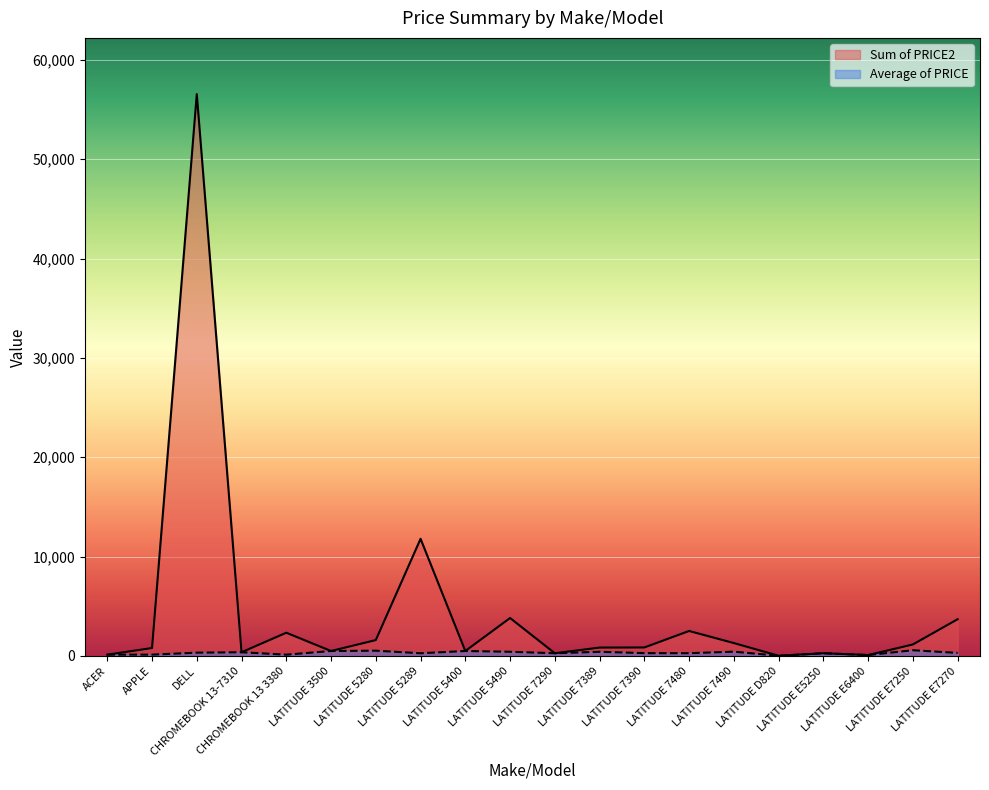

At which label is Average of PRICE closest to 299?

LATITUDE E7270